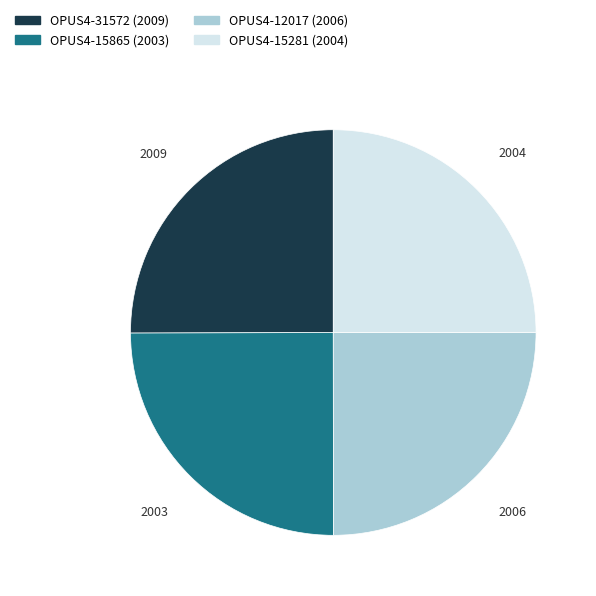

Is it true that OPUS4-12017 (2006) is 25% of the pie?

True